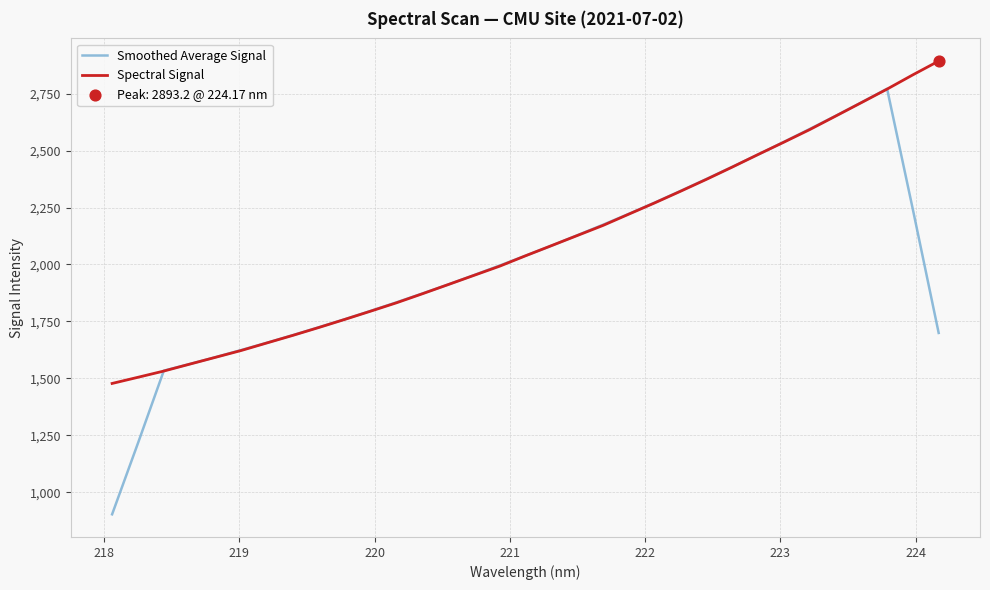

Which series has the largest total across all categories?

Spectral Signal